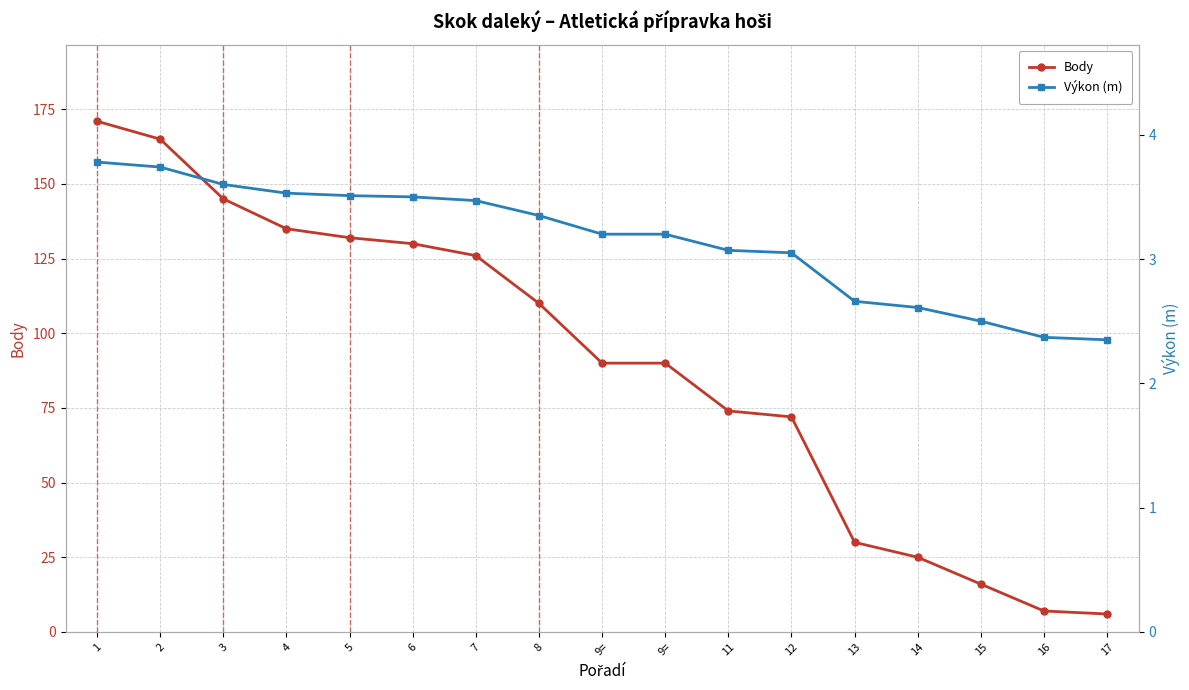

At which label is Výkon (m) closest to 3?

12